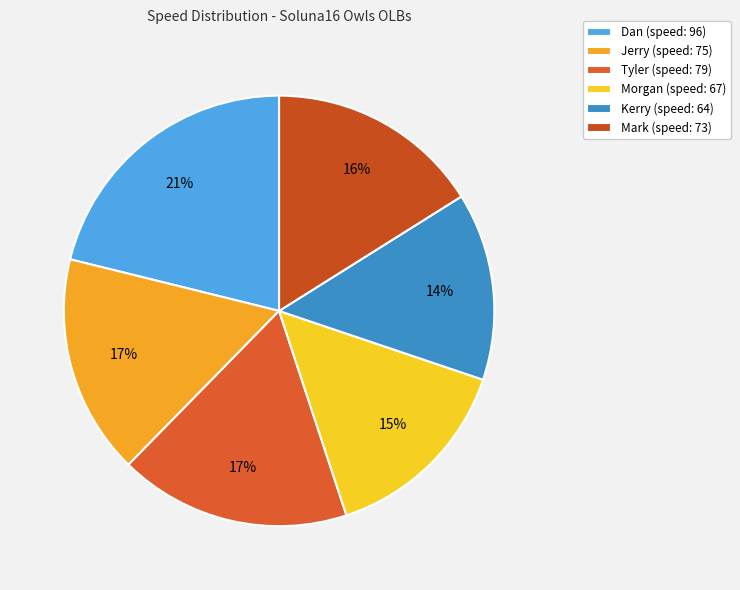

Which category has the smallest portion of the pie?

Kerry